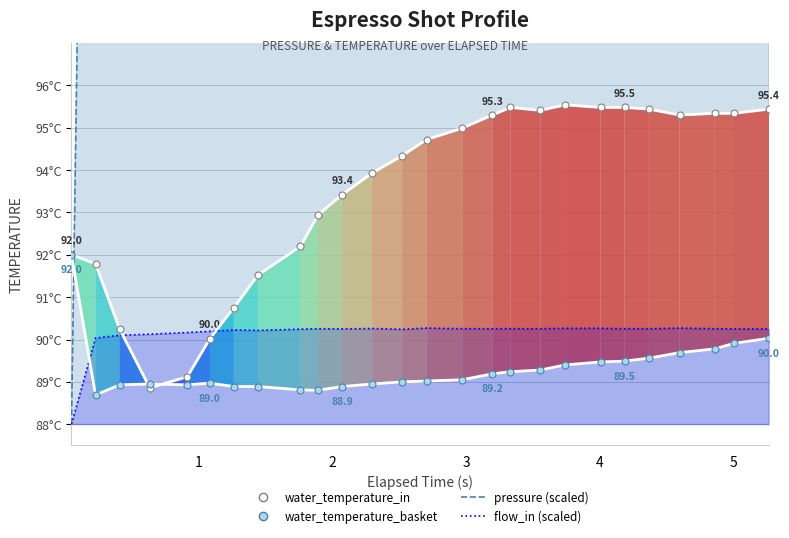

Which series has the largest total across all categories?

water_temperature_in